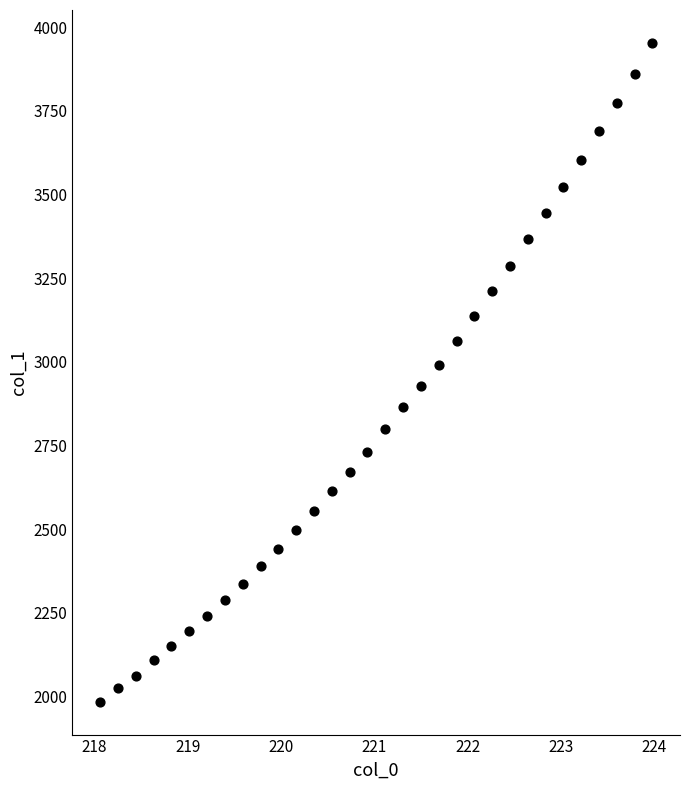

What is the range of X values (max minus min)?

5.9